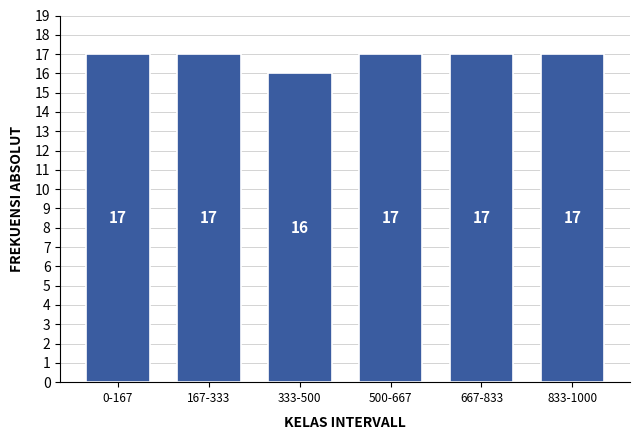

Reading left to right, list all the values displayed in this chart.

17	17	16	17	17	17